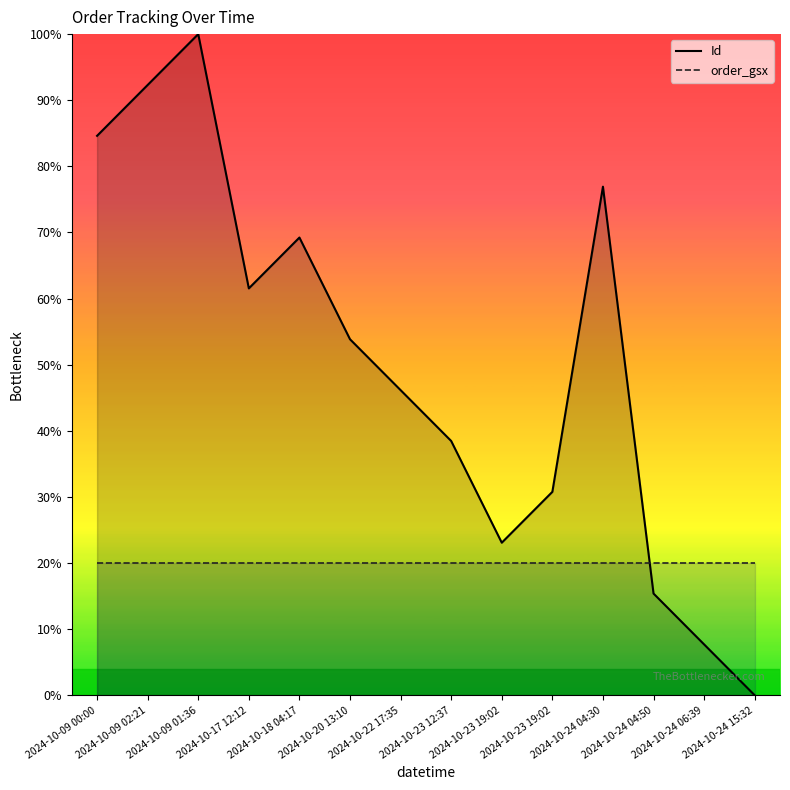

Which has a higher value, 2024-10-24 06:39 or 2024-10-24 04:30?

2024-10-24 04:30